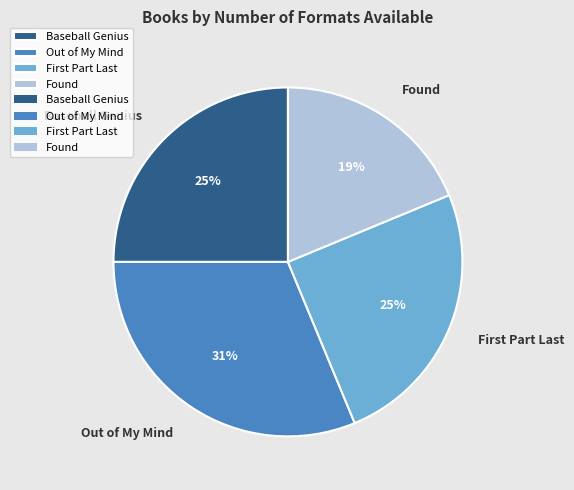

Which category has the biggest portion of the pie?

Out of My Mind